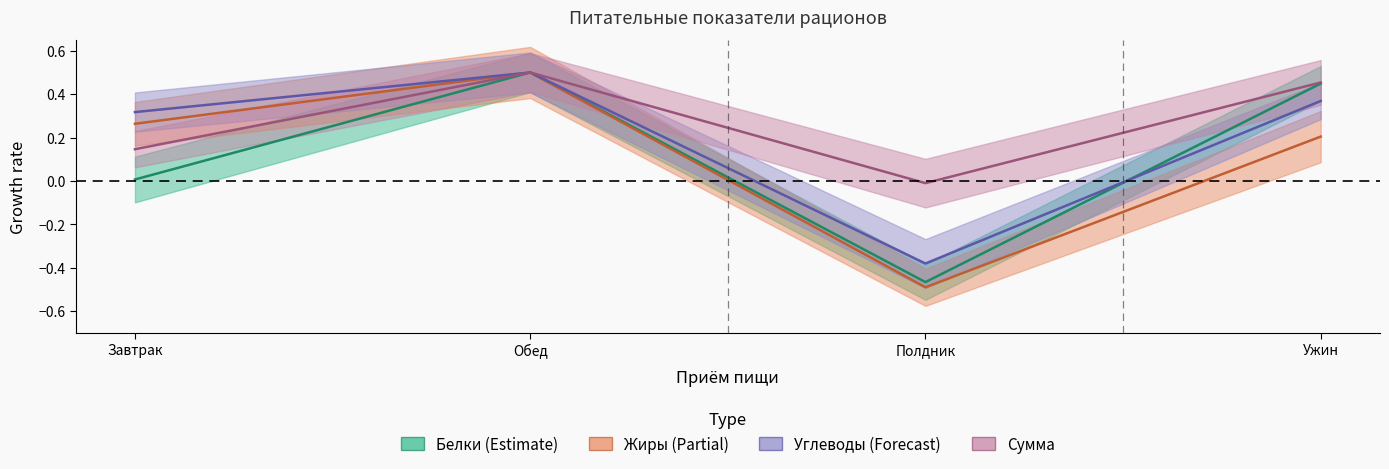

How many data points in Жиры are above 0?

3